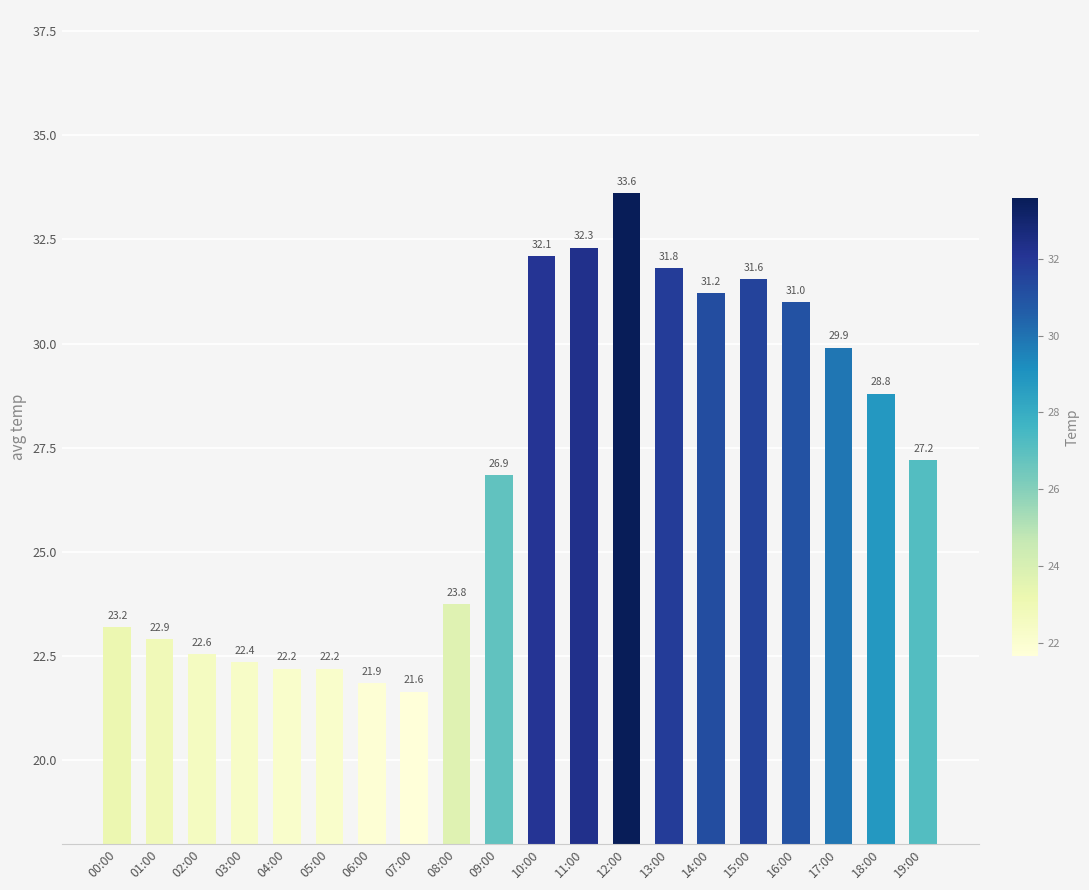

The value at 12:00 is 33.6. True or false?

True